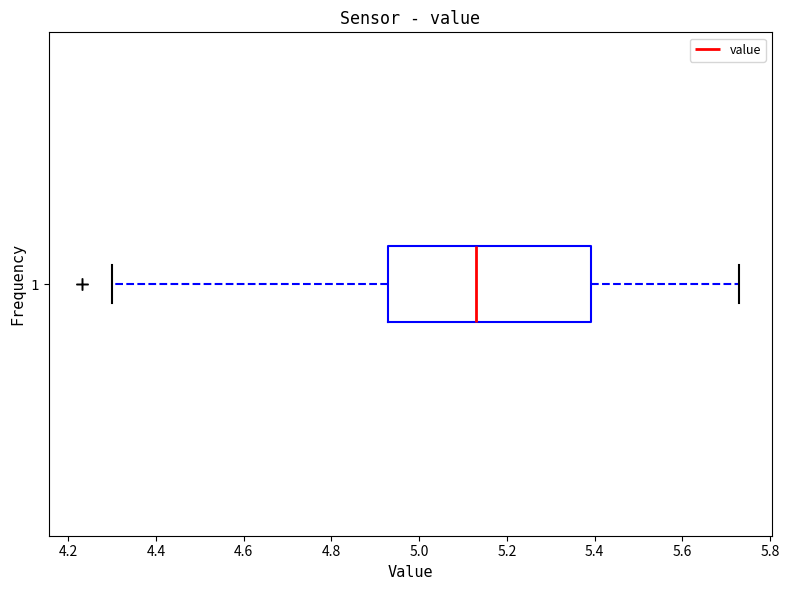

Where does the right whisker of the box at y = 1 end on the x-axis? The values are not printed on the chart, so give them approximately, as read against the axis.

5.74